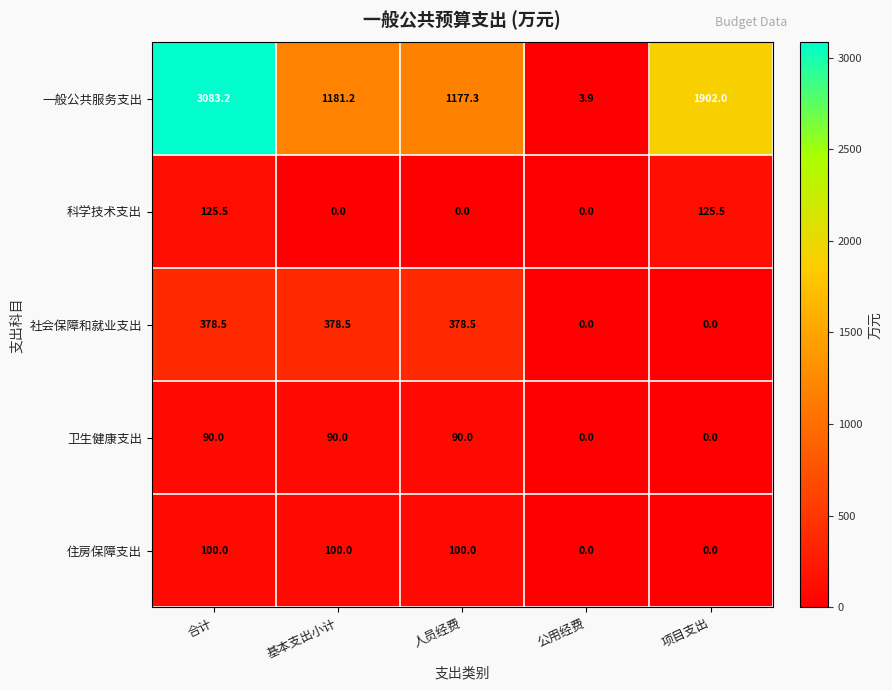

True or false: 住房保障支出 has a value of 0.0 at 项目支出.

True